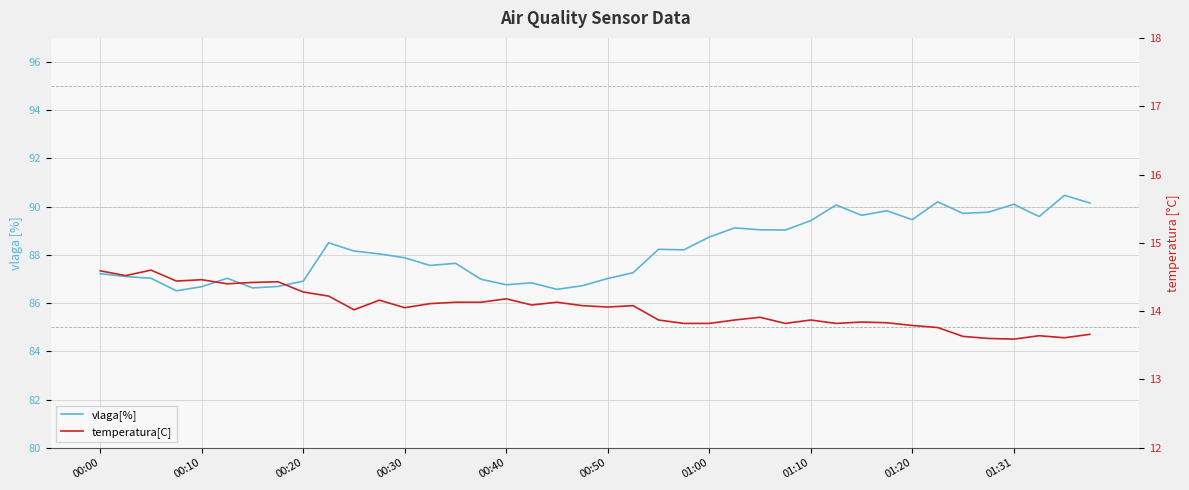

What is the maximum value for vlaga[%]?

90.5